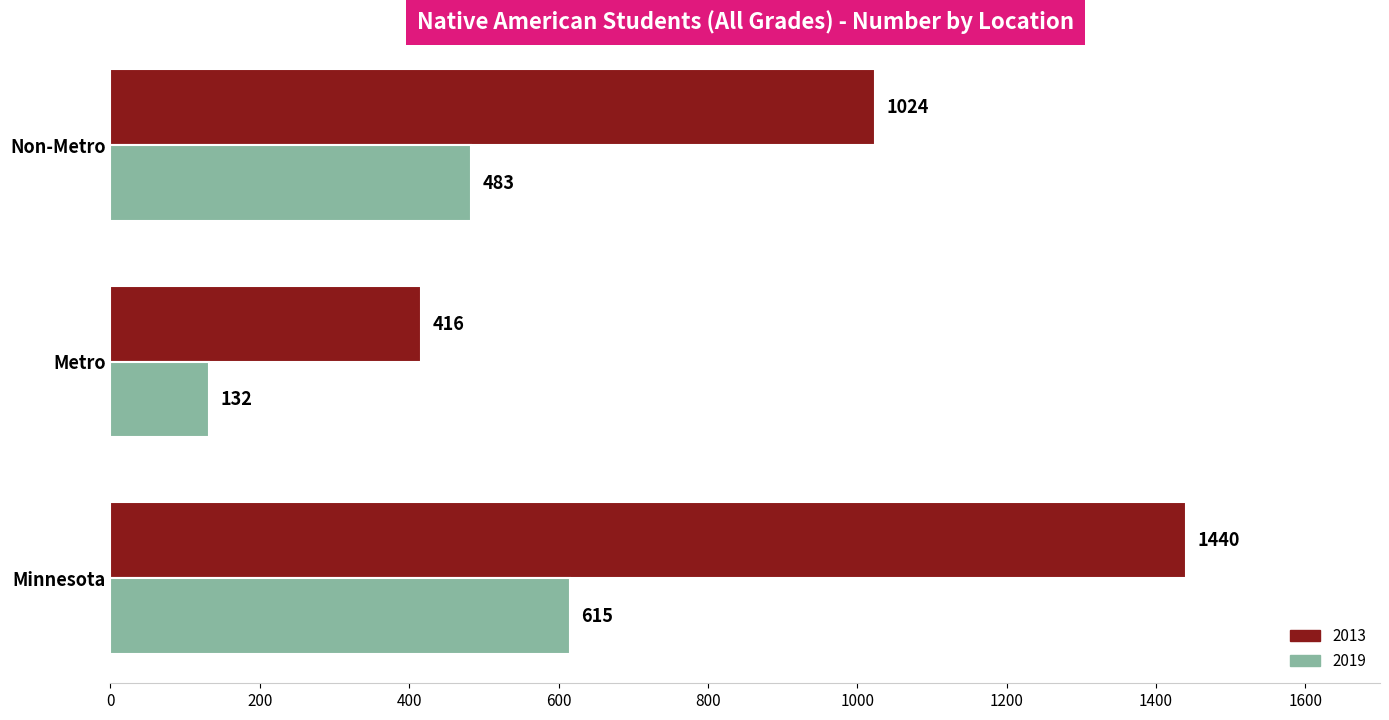

List the series in order of their peak value, highest first.

2013, 2019